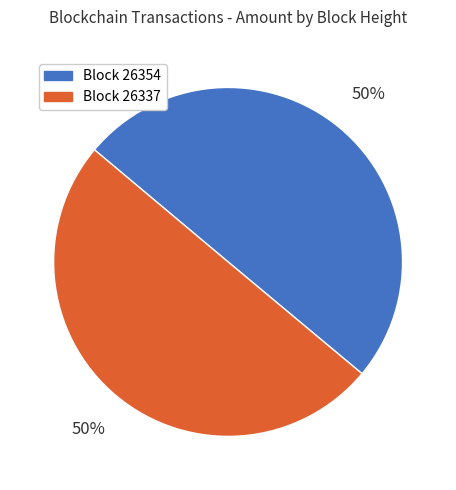

To the nearest percent, what is the average slice percentage?

50%